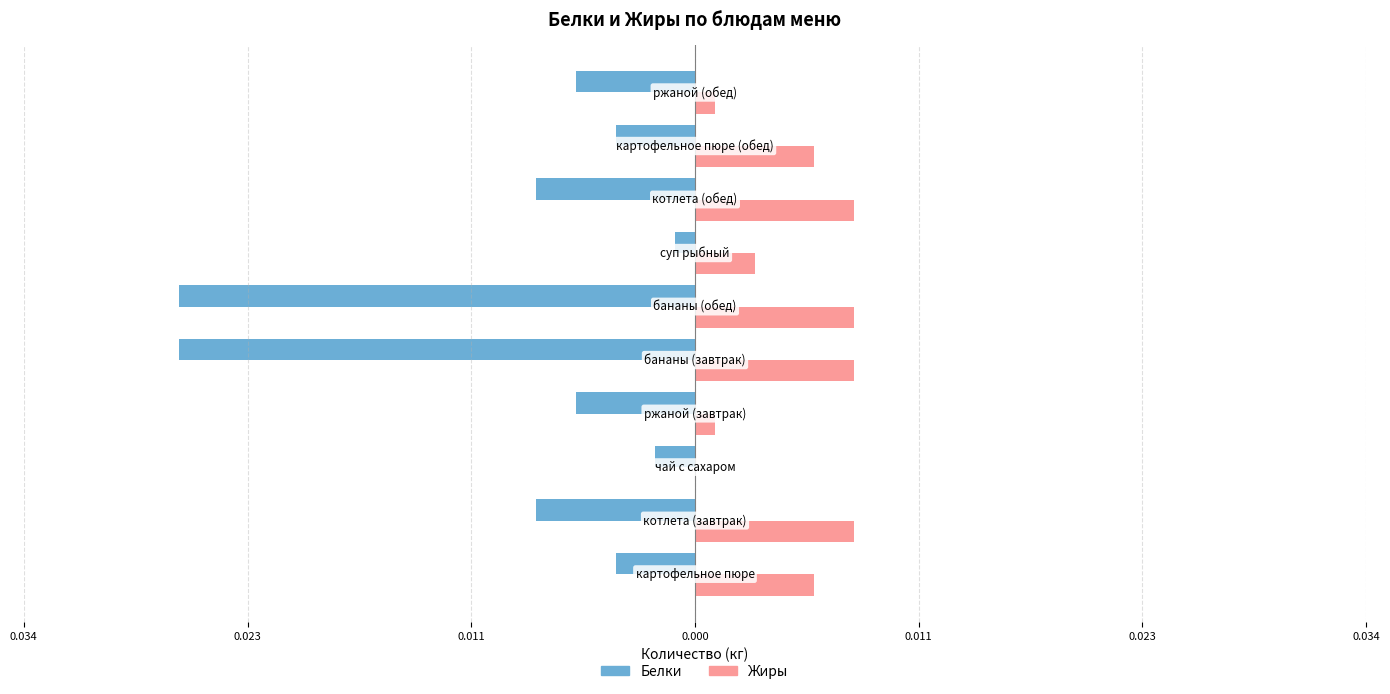

What are all the series names shown in the legend?

Белки, Жиры